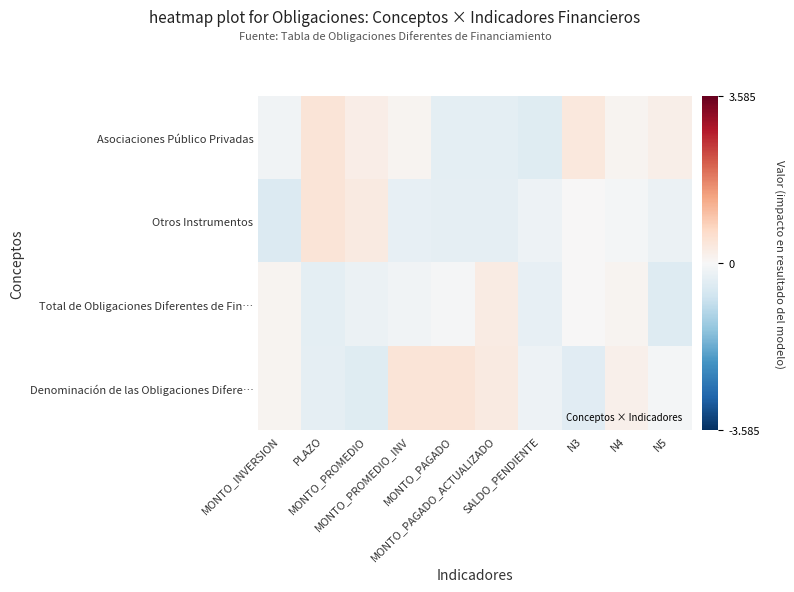

How many series are shown in this chart?

4